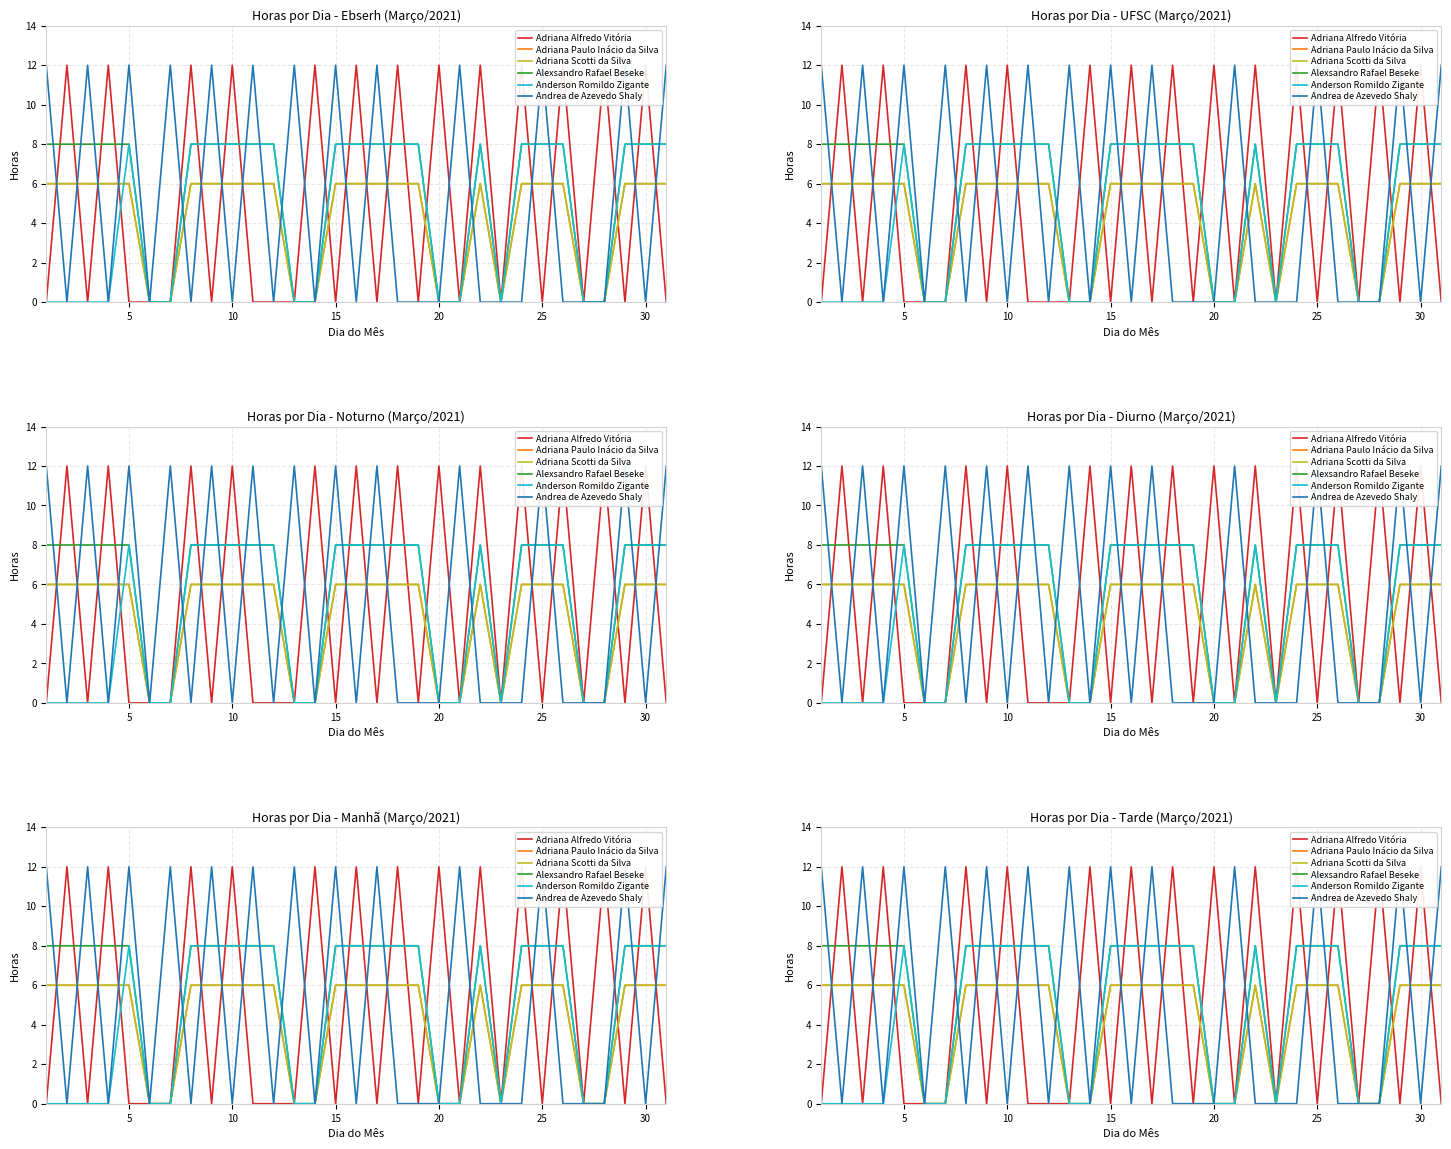

What is the difference between the Adriana Alfredo Vitória values at 15 and 30?

12